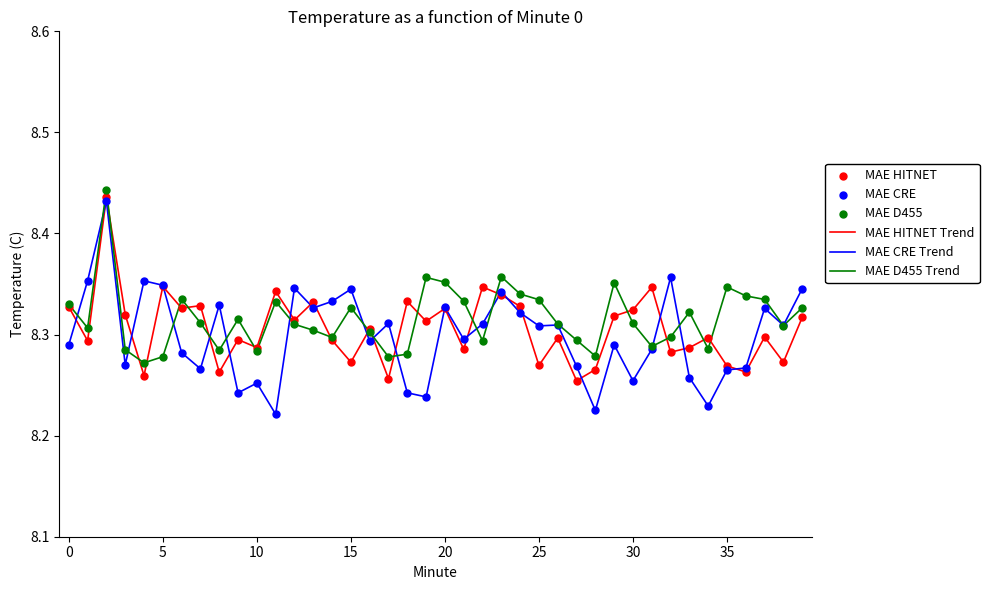

Which series has the widest spread of values?

MAE CRE Trend